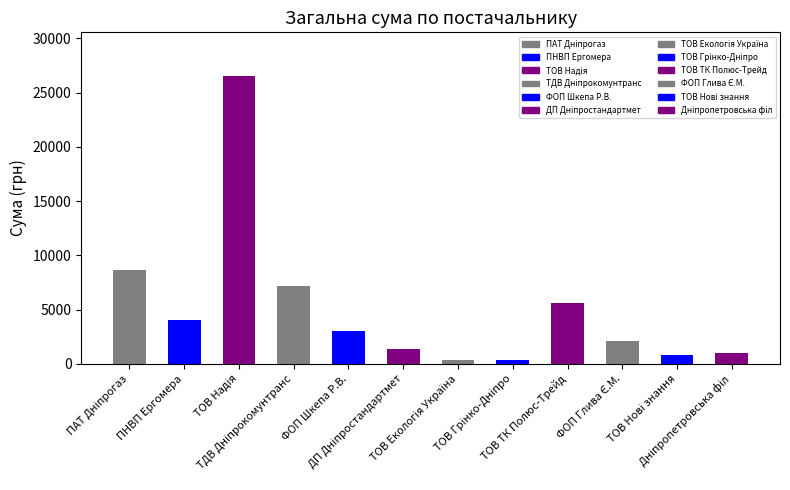

What is the value of the 4th bar from the left?

7193.9